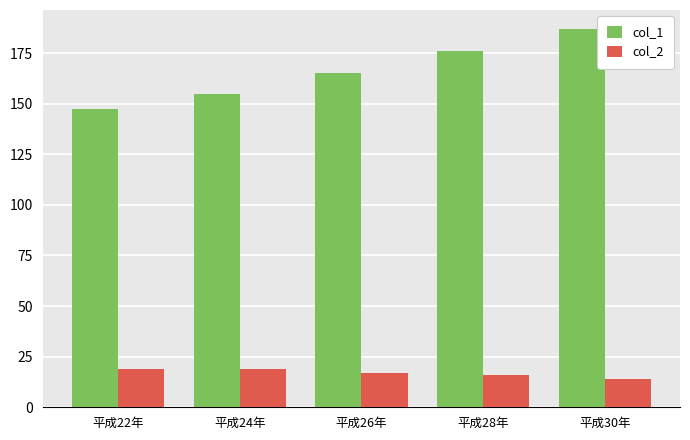

What is the average value of the col_1 series?

166.0